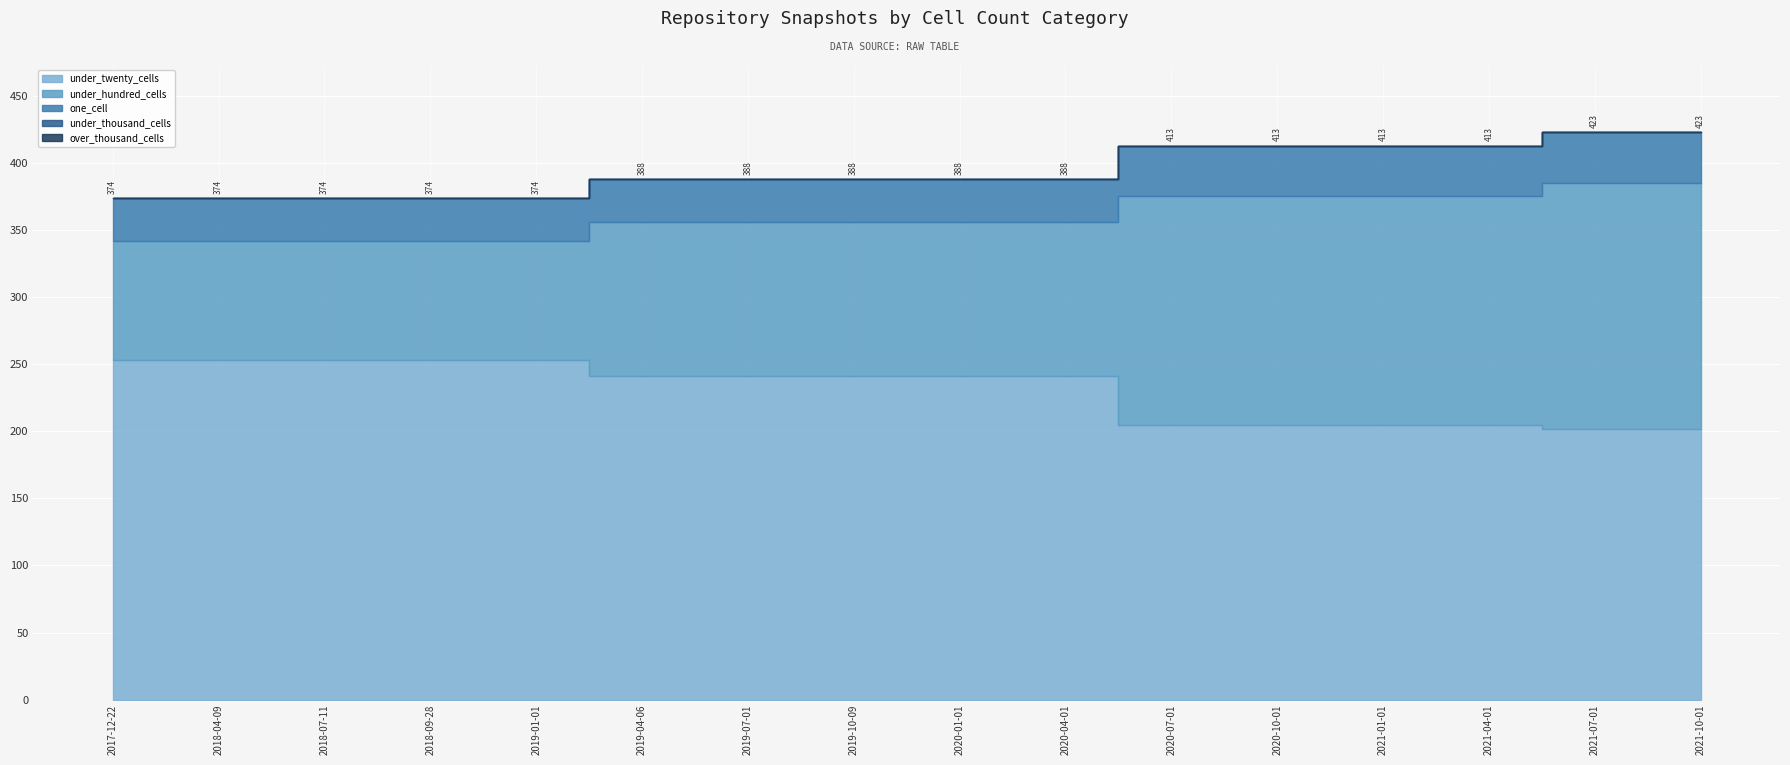

What is the difference between the maximum and second lowest values in the under_hundred_cells series?

94